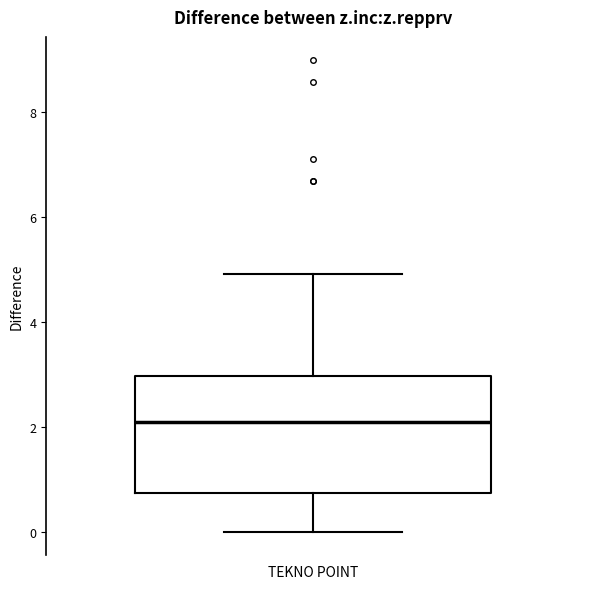

Transcribe this box plot: give where the median line is, the range the box spans, and where the two whiskers end, as read against the y-axis. The values are not printed on the chart, so give them approximately, as read against the axis.

median 2.0, box 0.8 to 3.0, whiskers 0.0 to 5.0